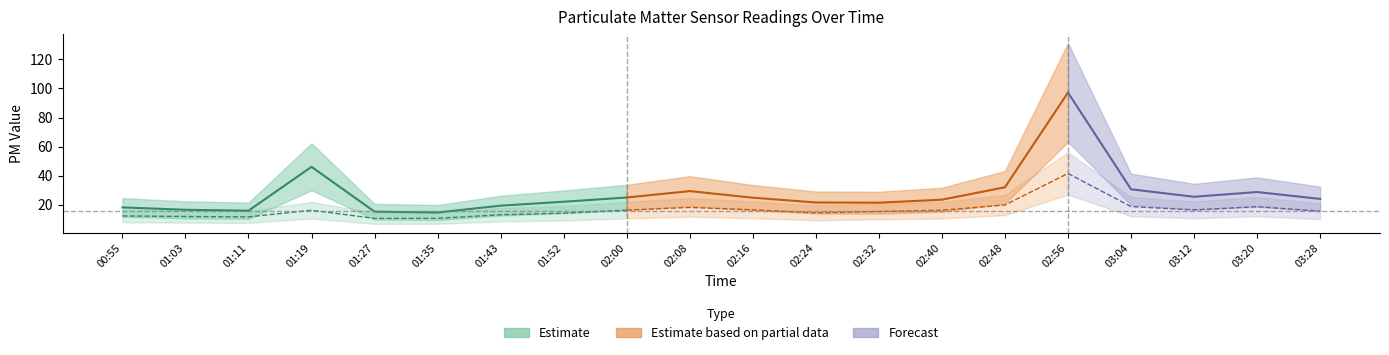

What is the lowest value of the P2 series?

10.7